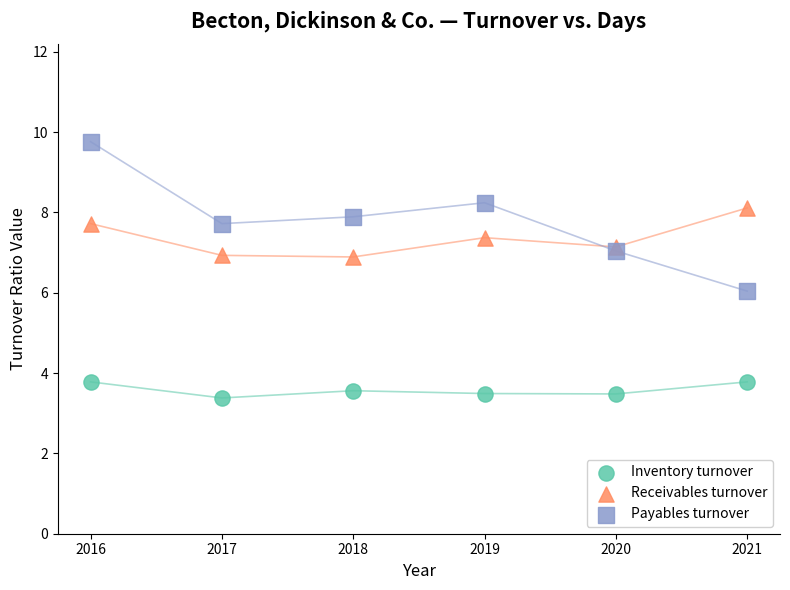

Which series contains the lowest Y value?

Inventory turnover